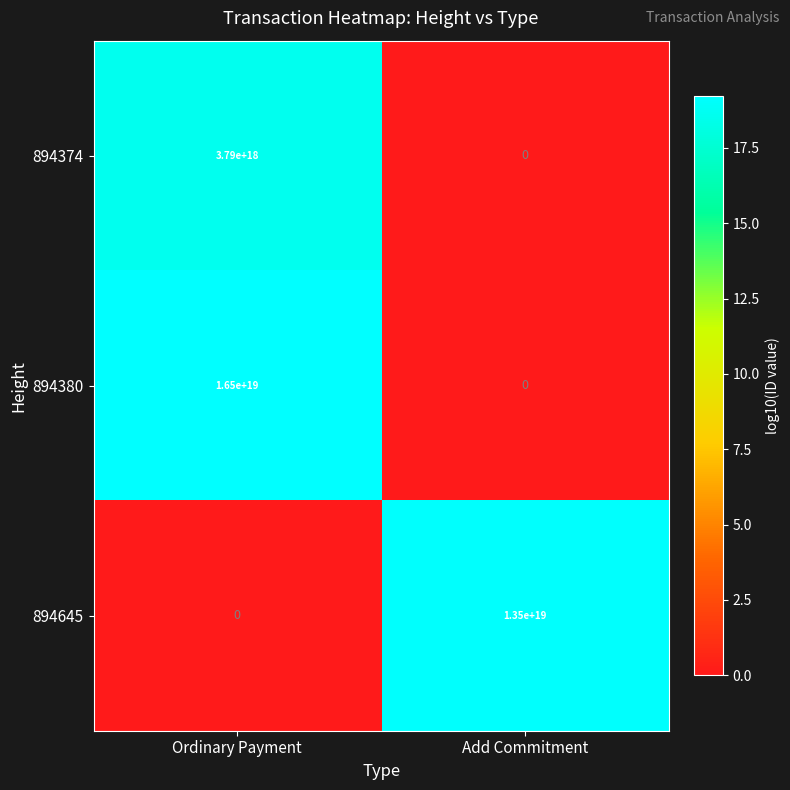

Which label corresponds to the largest value in the chart?

Ordinary Payment